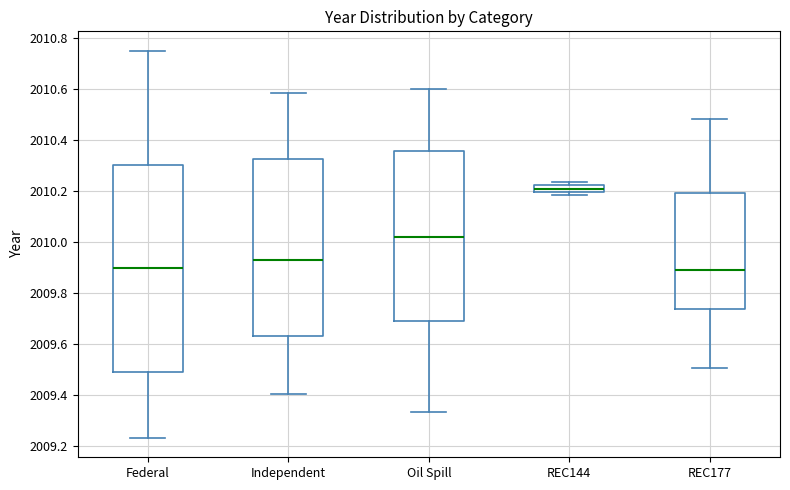

Comparing the boxes themselves (not the whiskers), which one is the tallest?

Federal